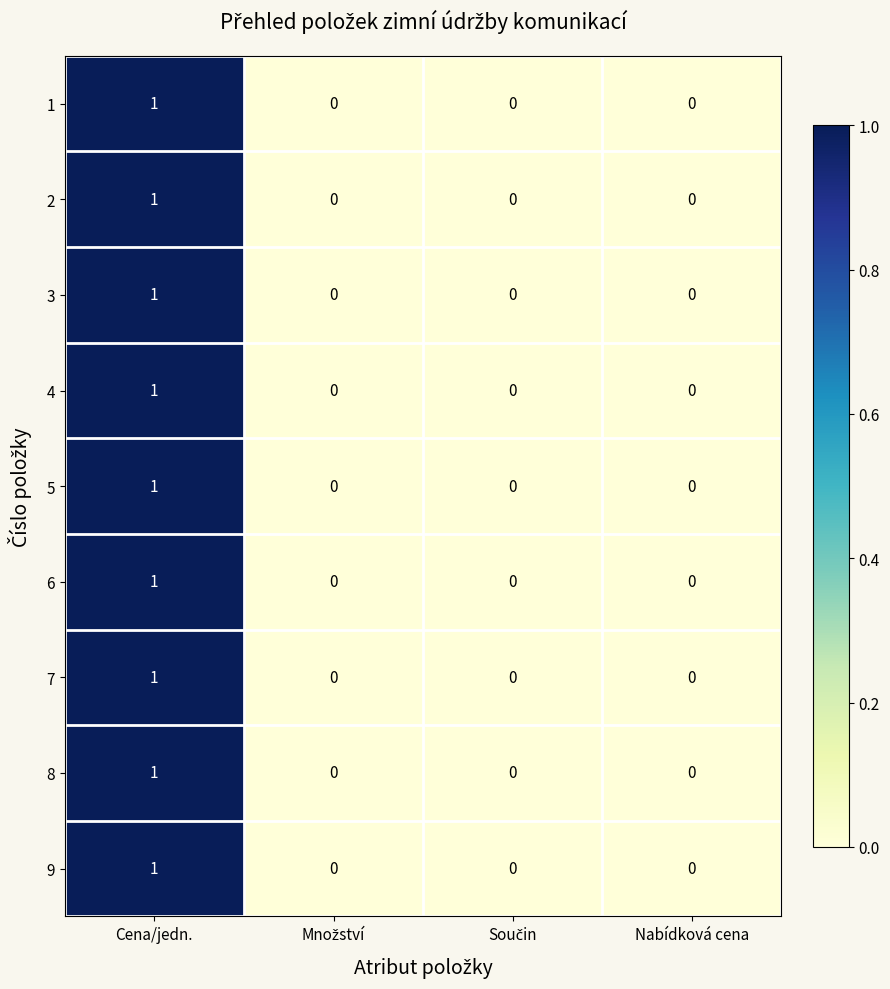

Which category has the highest value in the 1 series?

Cena/jedn.